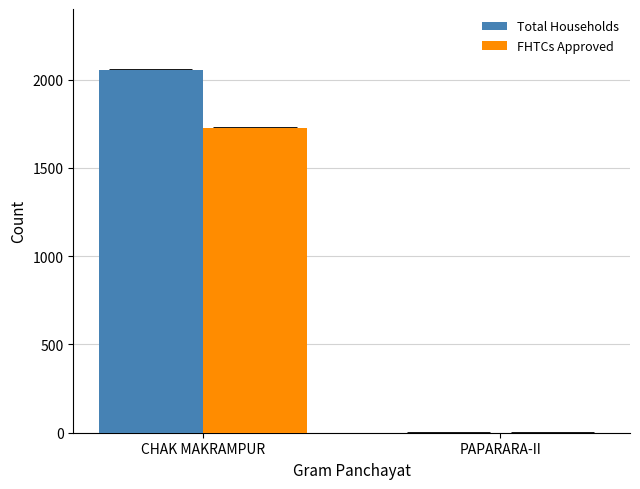

How many series are shown in this chart?

2